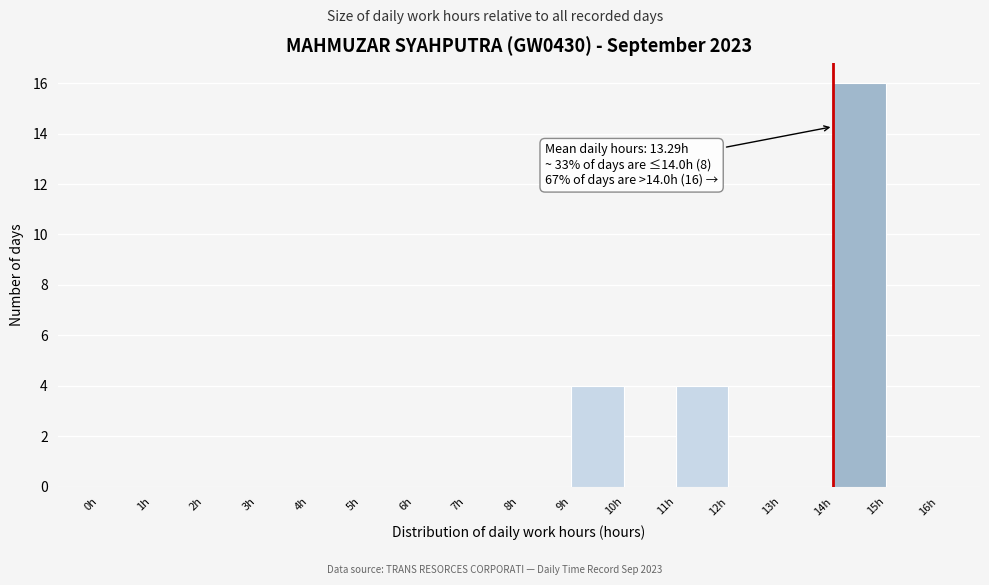

Which range on the x-axis has the tallest bar?

14 to 15